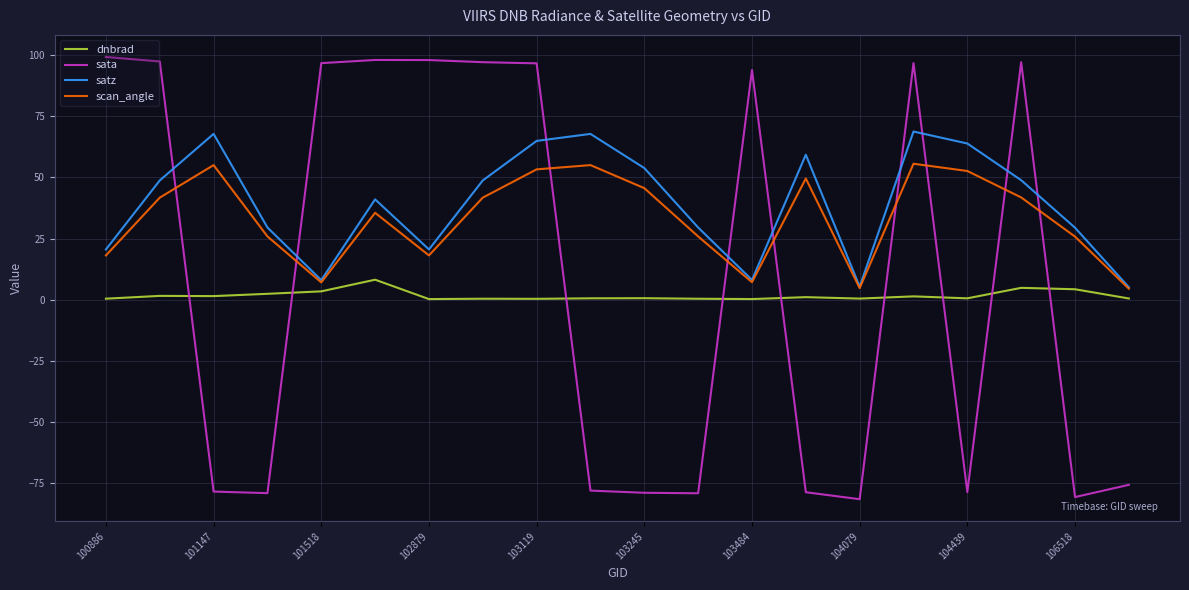

Which series ends up on top after the final intersection of dnbrad and sata?

dnbrad